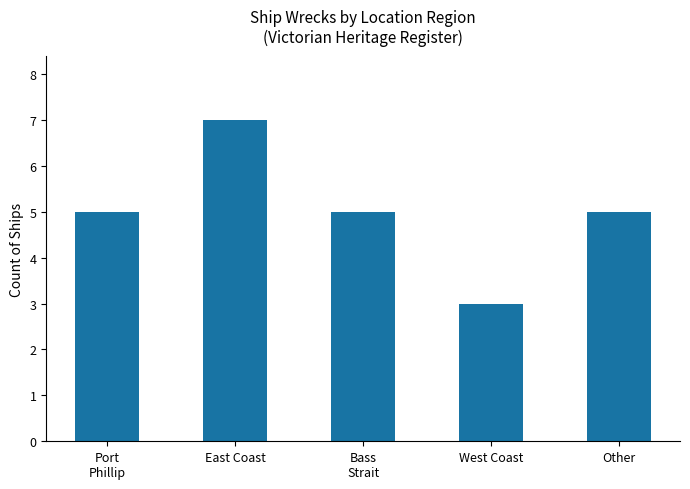

Does the chart contain any negative values?

No